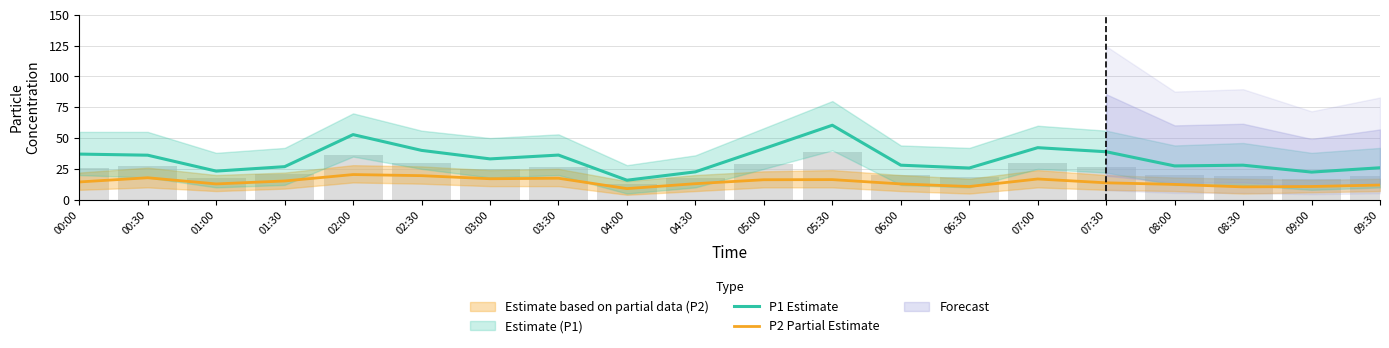

What is the difference between the second highest and second lowest values in the P1 Estimate series?

30.4